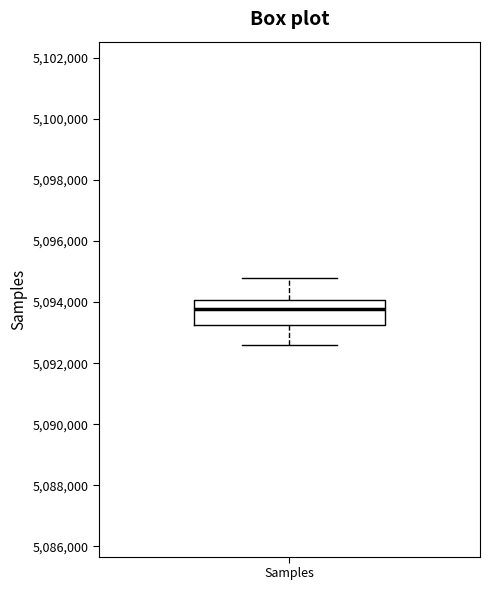

Where does the lower whisker of the box for Samples end on the y-axis? The values are not printed on the chart, so give them approximately, as read against the axis.

5092600